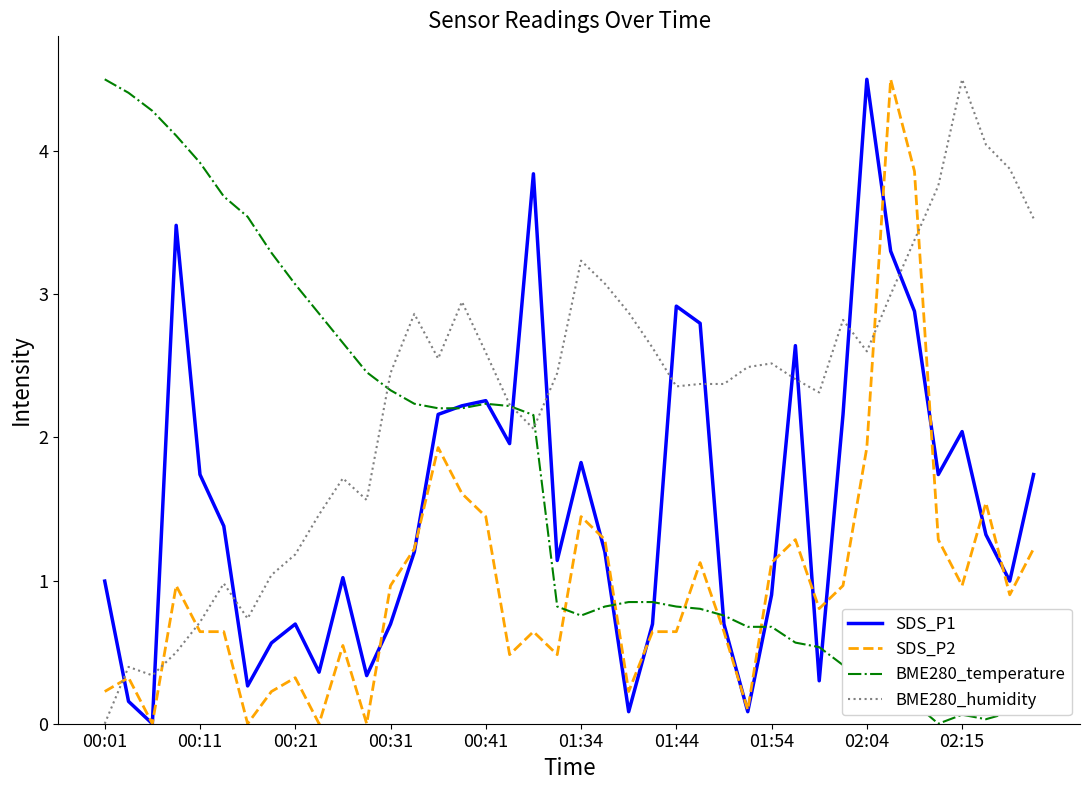

After their last crossing, which series has the higher values: SDS_P2 or BME280_humidity?

BME280_humidity